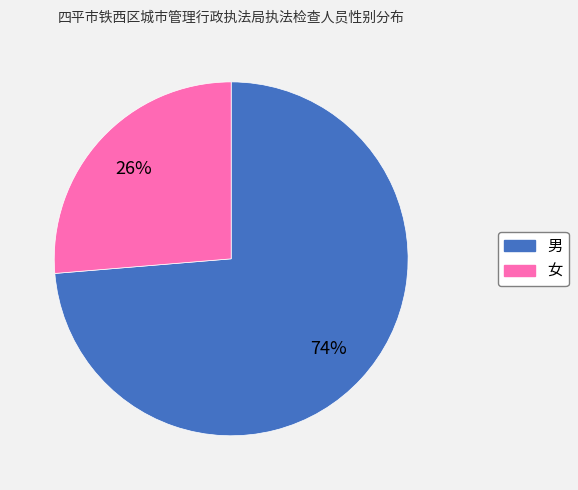

To the nearest percent, what is the combined percentage of 男 and 女?

100%